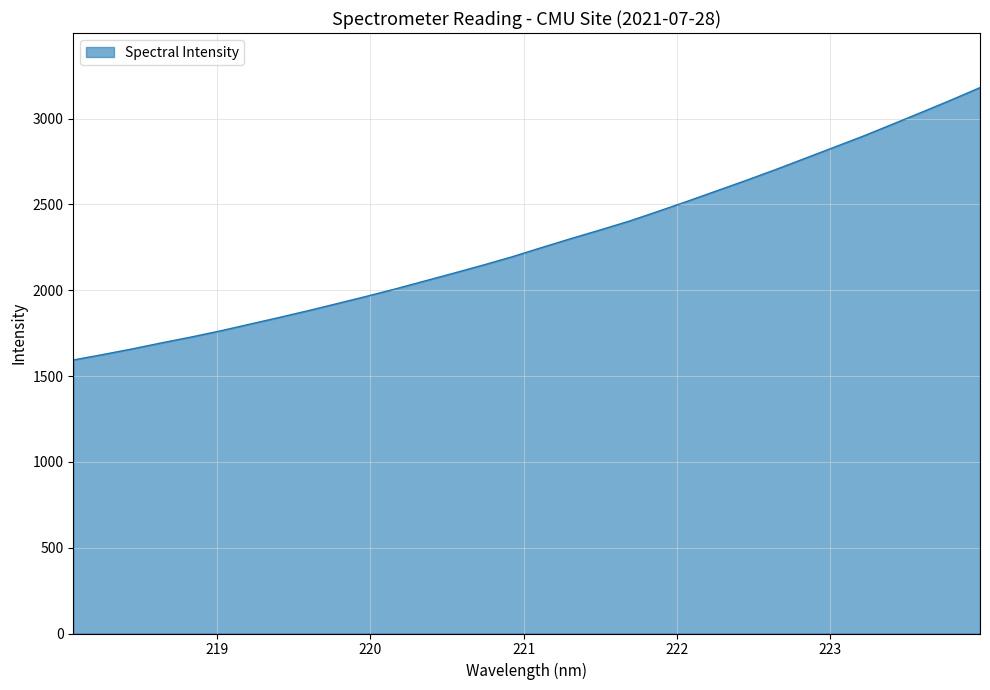

What is the maximum value shown in the chart?

3180.9